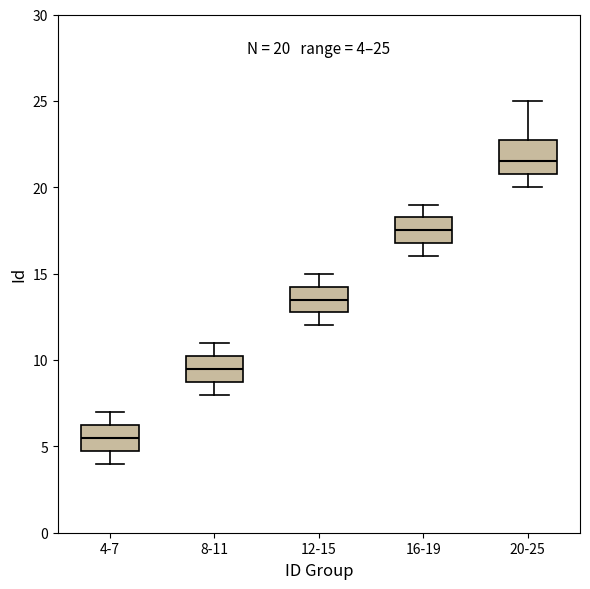

Comparing the boxes themselves (not the whiskers), which one is the tallest?

20-25